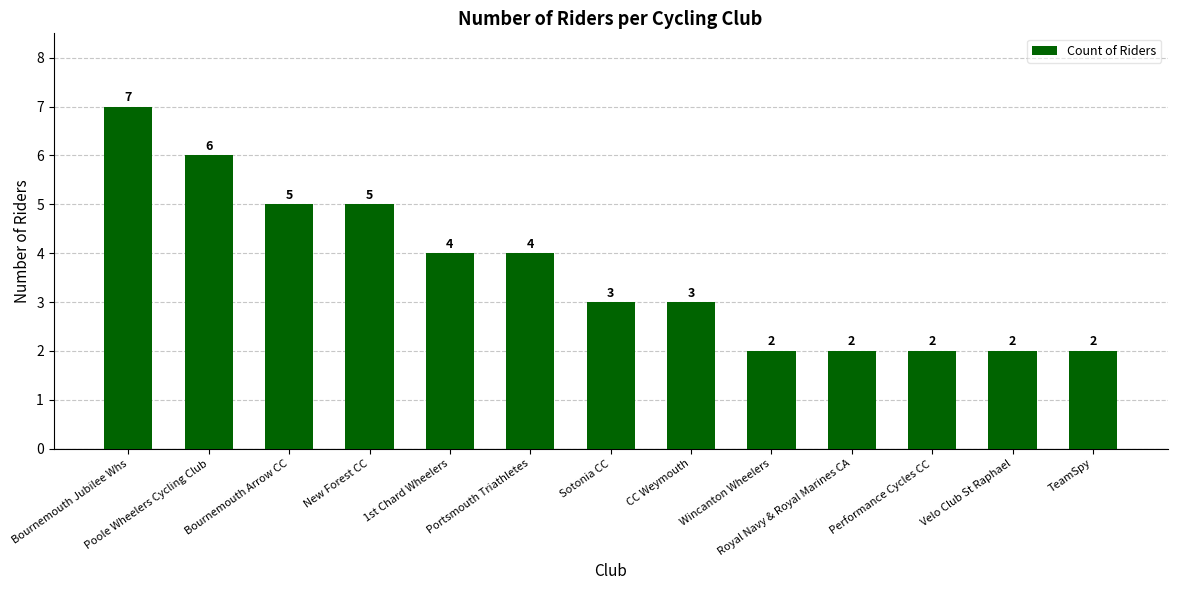

True or false: the data shows 4 at Bournemouth Jubilee Whs.

False